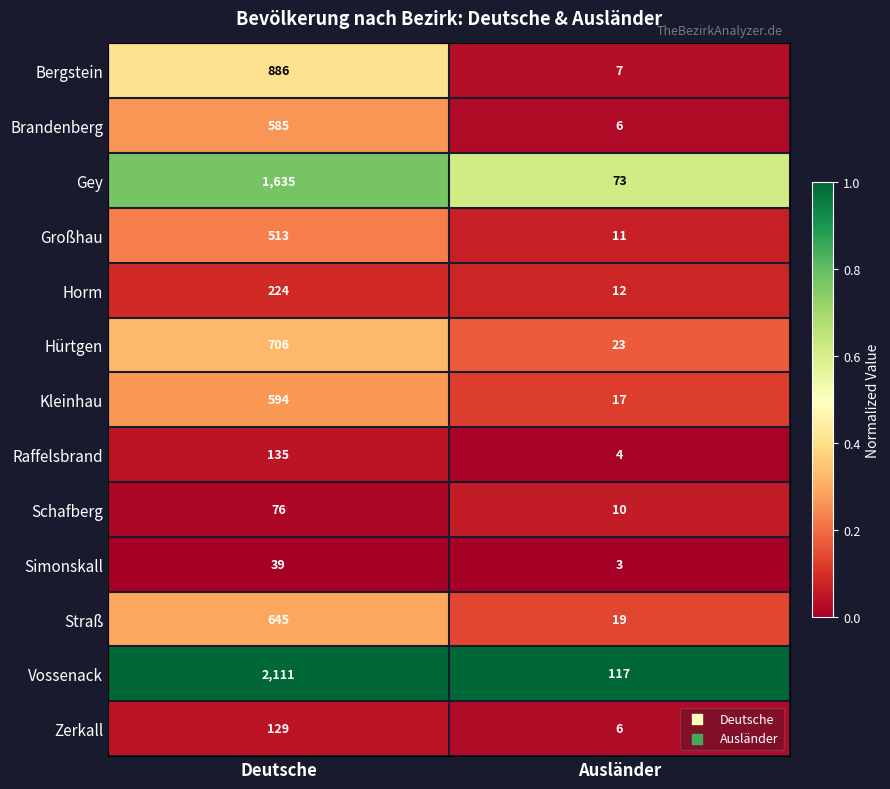

What is the total value across all series at Deutsche?

8278